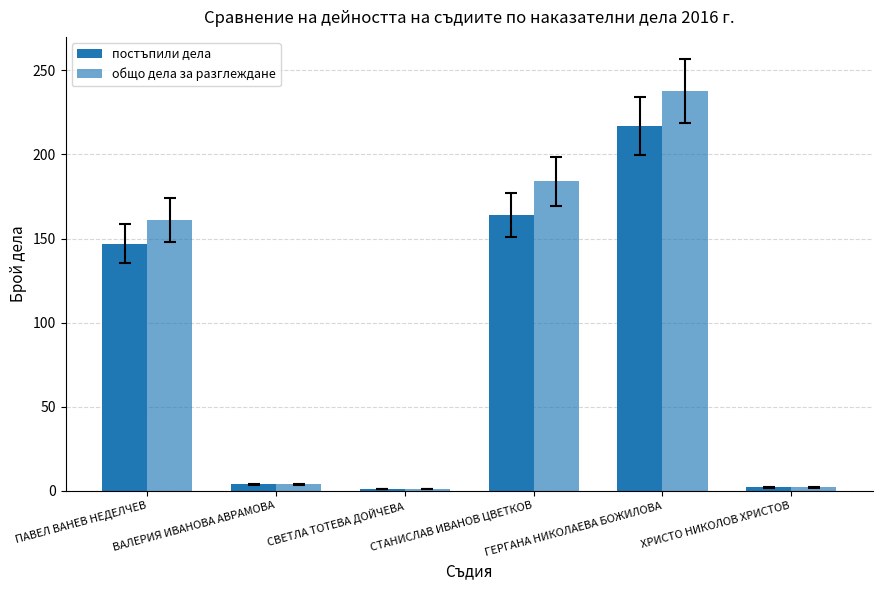

Rank the series at ГЕРГАНА НИКОЛАЕВА БОЖИЛОВА from lowest to highest value.

постъпили дела, общо дела за разглеждане